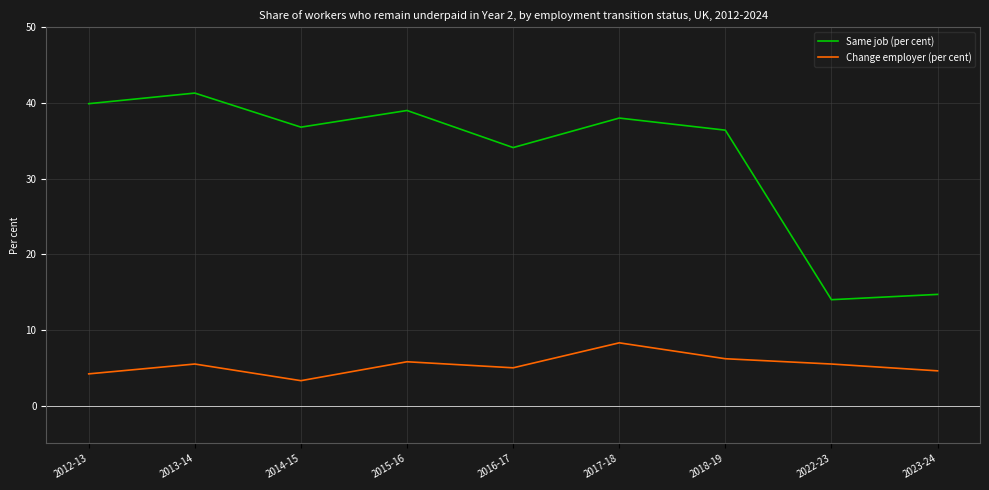

Which series has the largest total across all categories?

Same job (per cent)